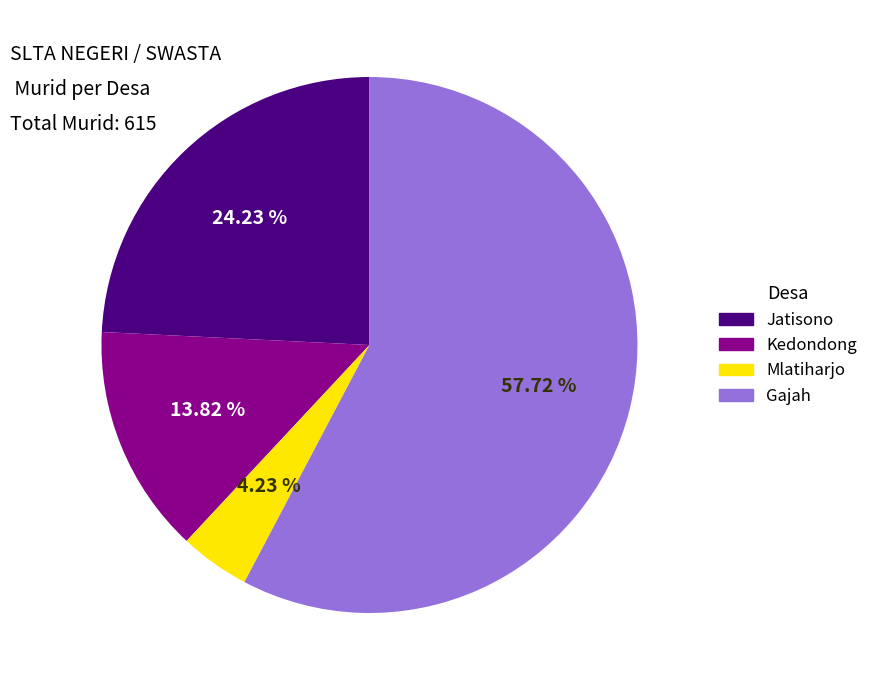

Which slice is the largest?

Gajah